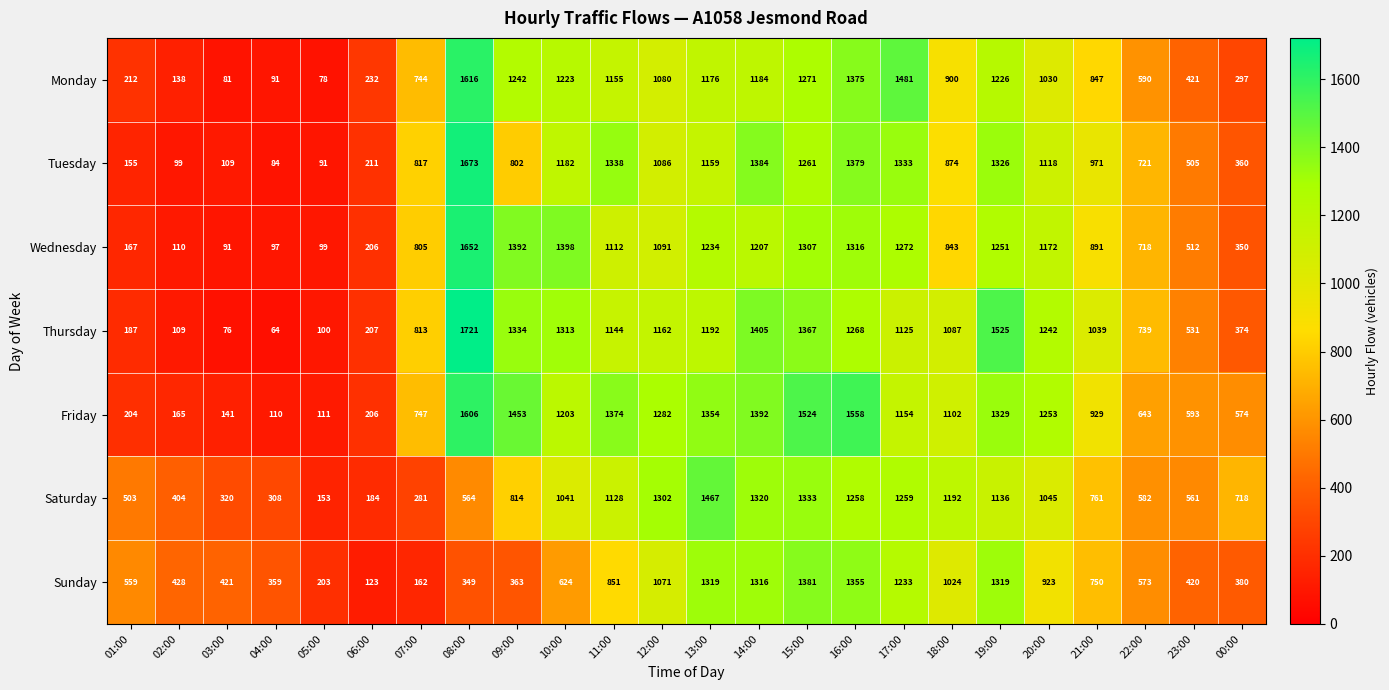

What value does the Thursday series have at 09:00, to the nearest 10?

1330